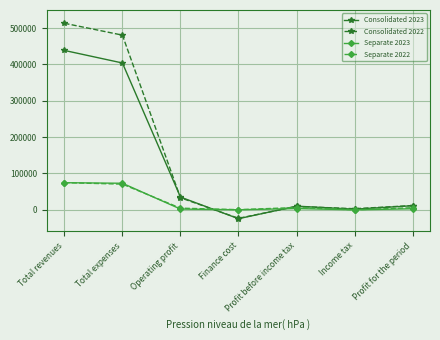

How many data points does each series have?

7